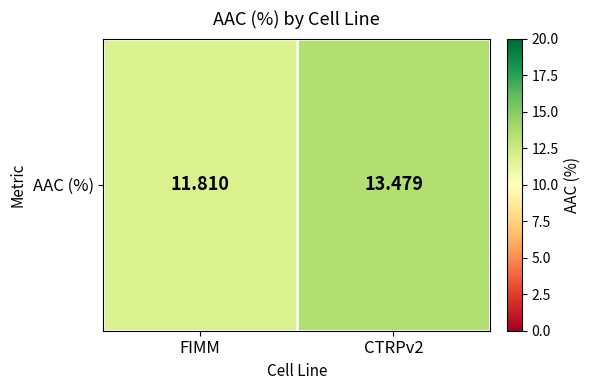

What is the sum of all values?

25.3